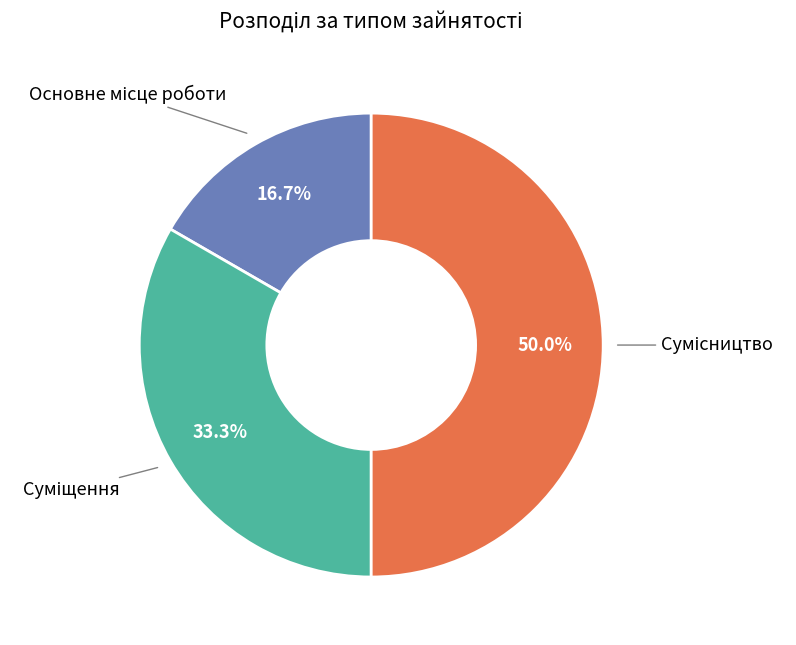

How many segments does this pie chart have?

3